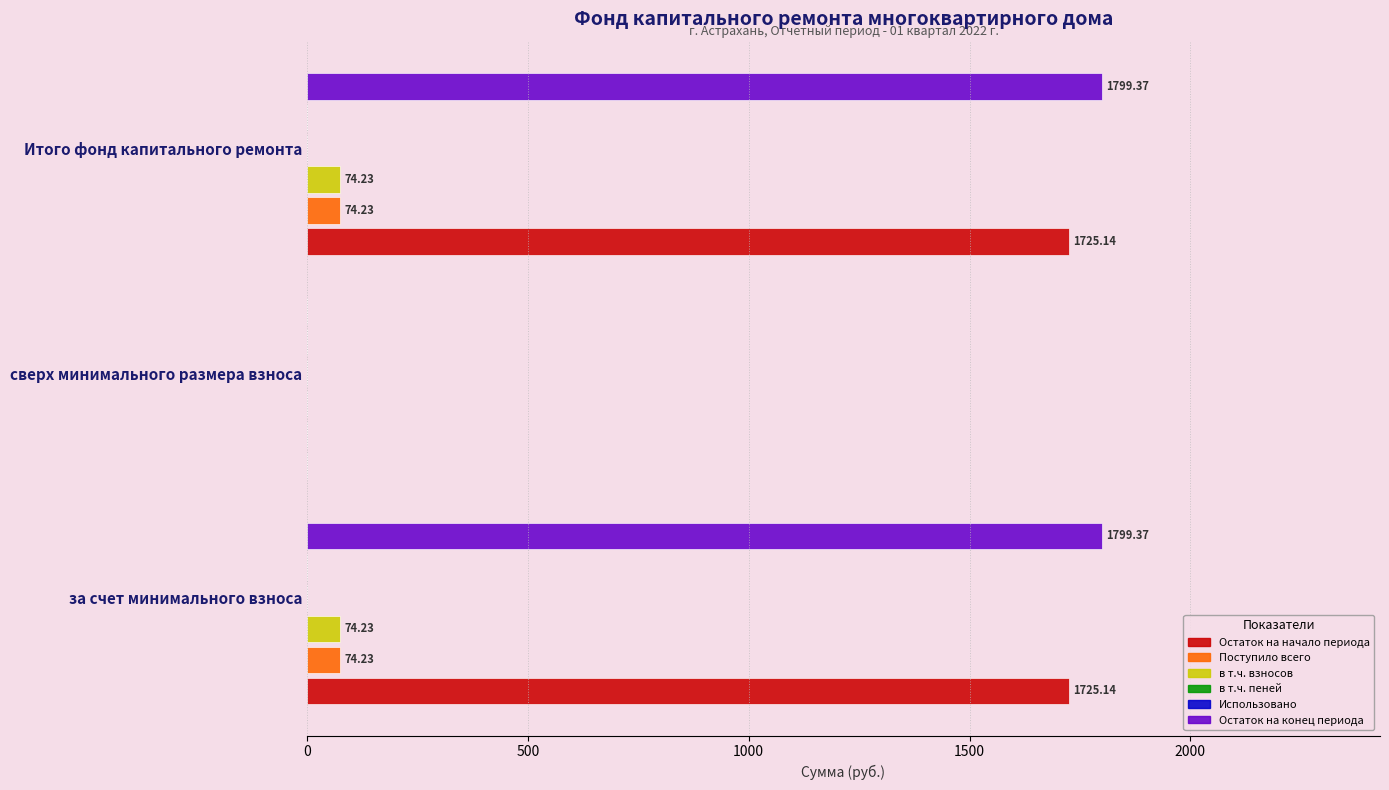

What is the lowest value of the Использовано series?

0.1